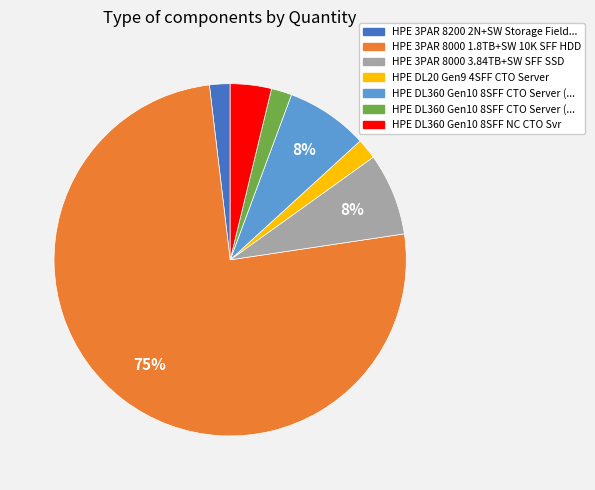

To the nearest percent, what is the average slice percentage?

14%